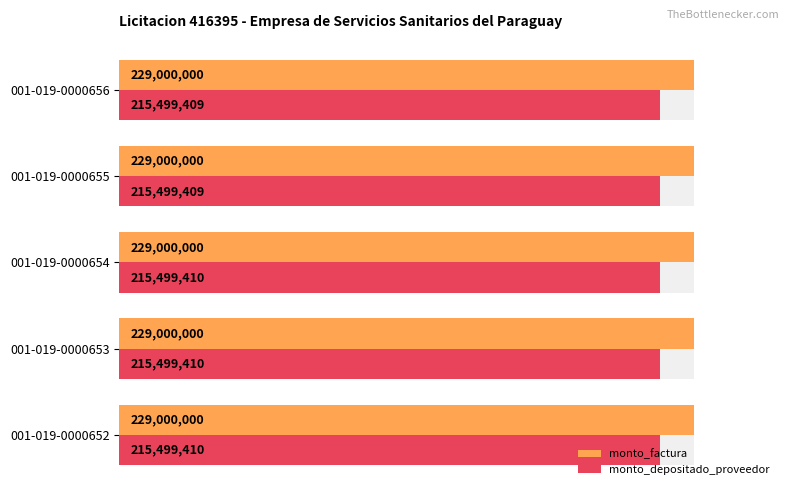

Is it true that monto_depositado_proveedor equals 38.6 at 001-019-0000654?

False